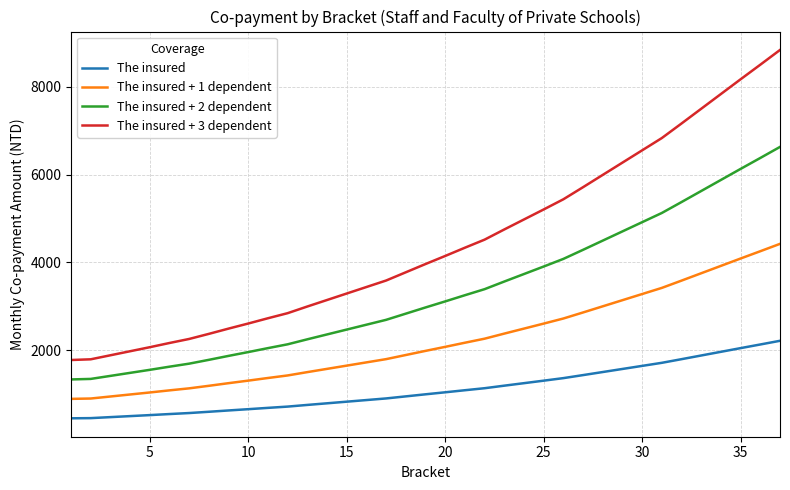

Which series has the largest range (max minus min)?

The insured + 3 dependent